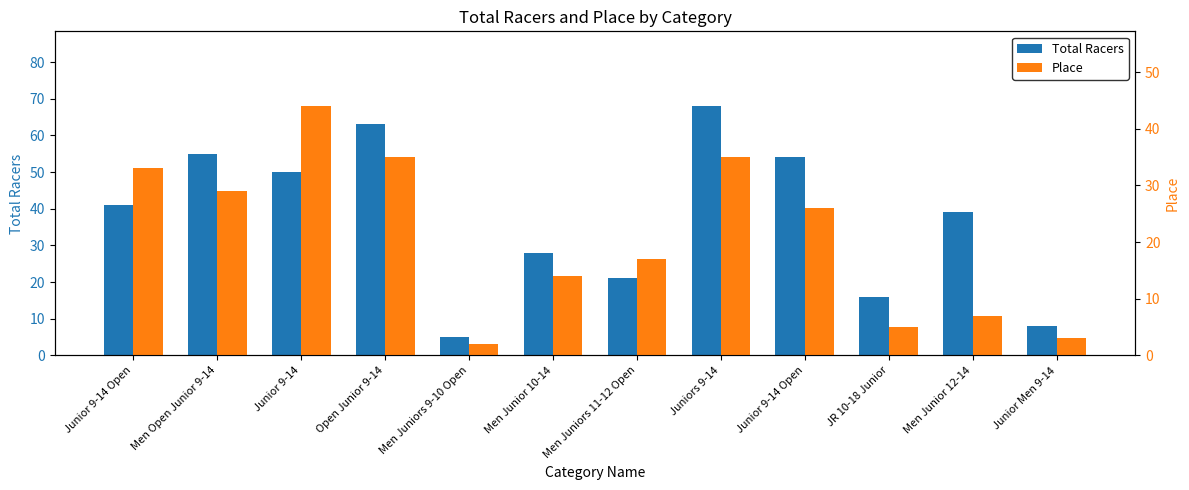

At how many categories does at least one series exceed 56?

2